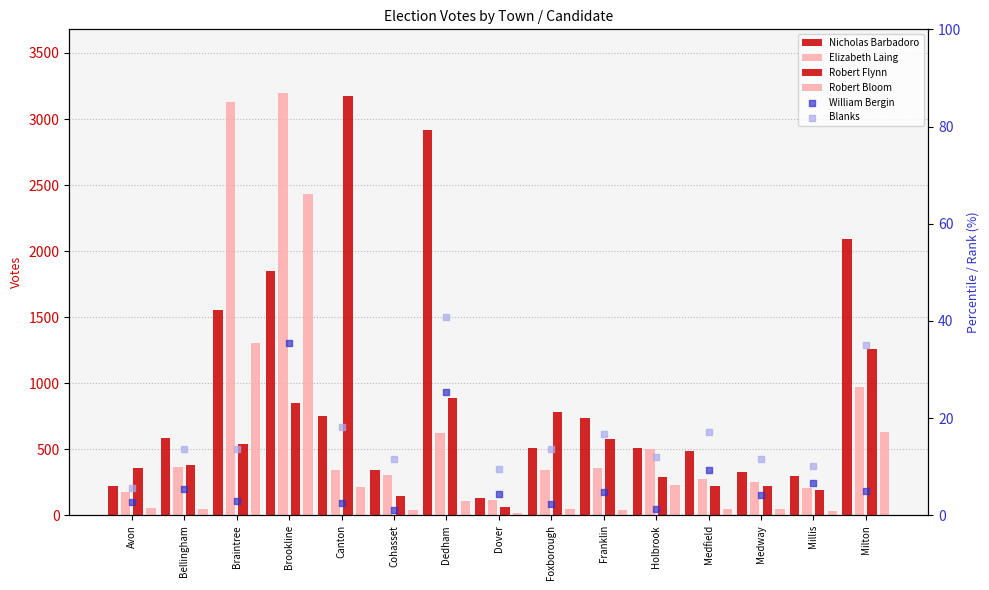

Which series has the largest total across all categories?

Nicholas Barbadoro